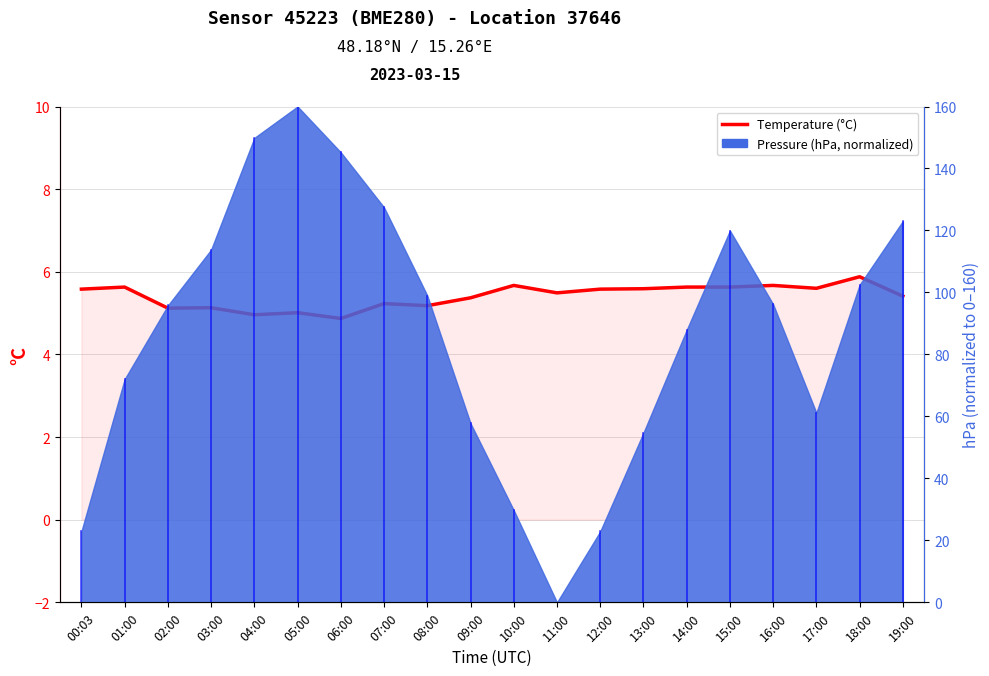

What is the value of the 6th point from the left?

5.0